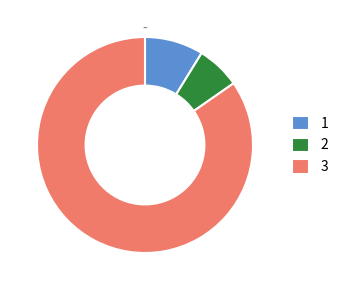

True or false: 2 accounts for 7% of the total.

True